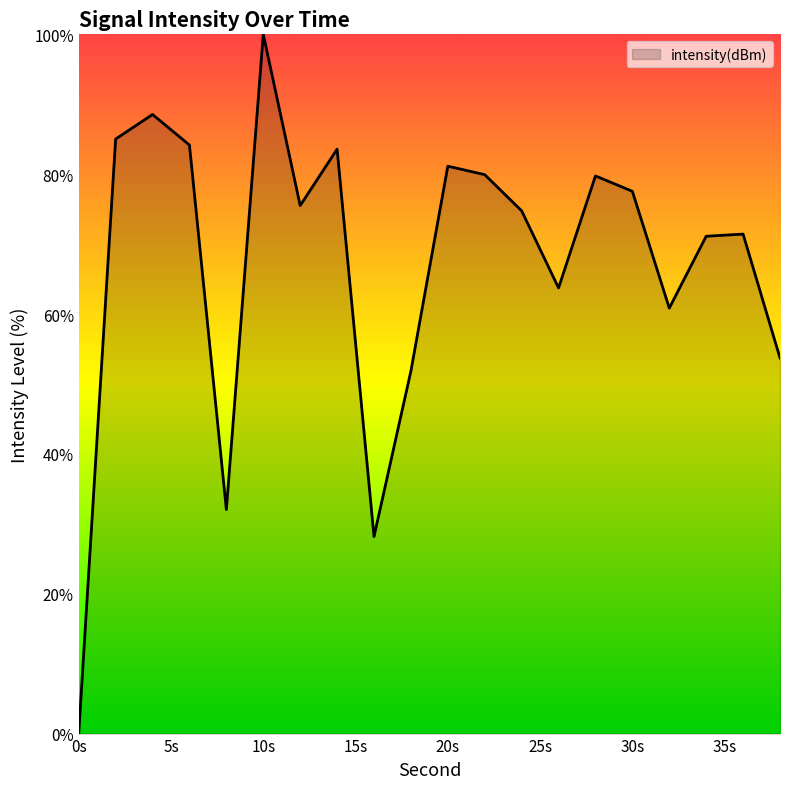

What is the difference between the maximum and minimum values?

100.0